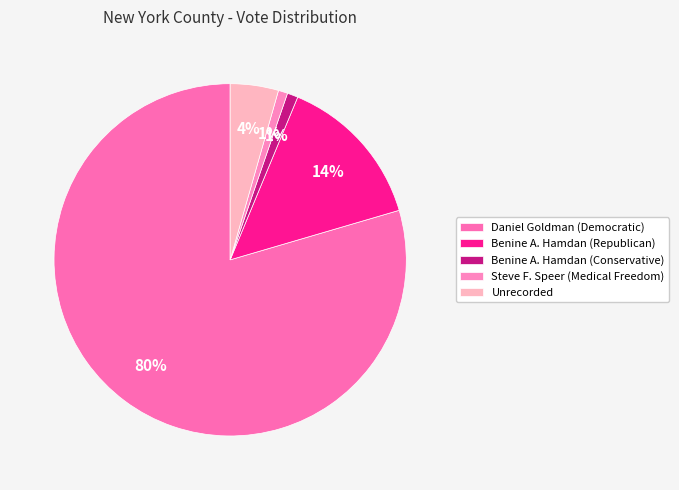

How many slices are in this pie chart?

5